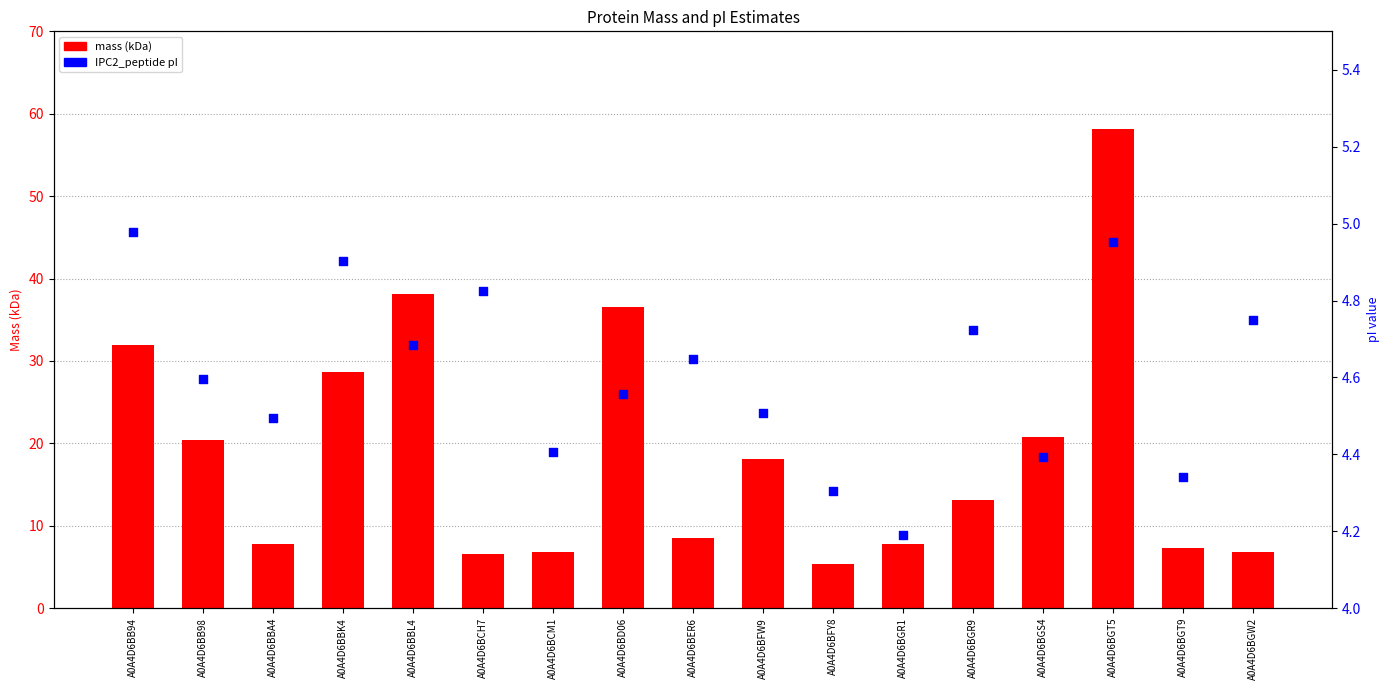

At how many categories does at least one series exceed 46?

1